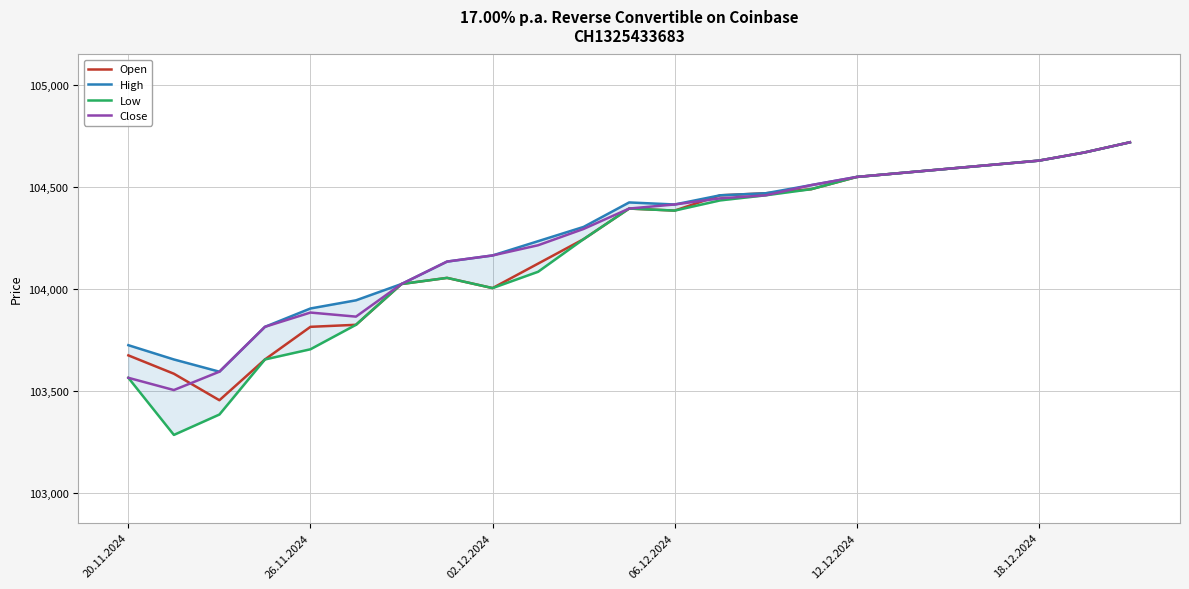

True or false: Close and Low intersect in this chart.

False